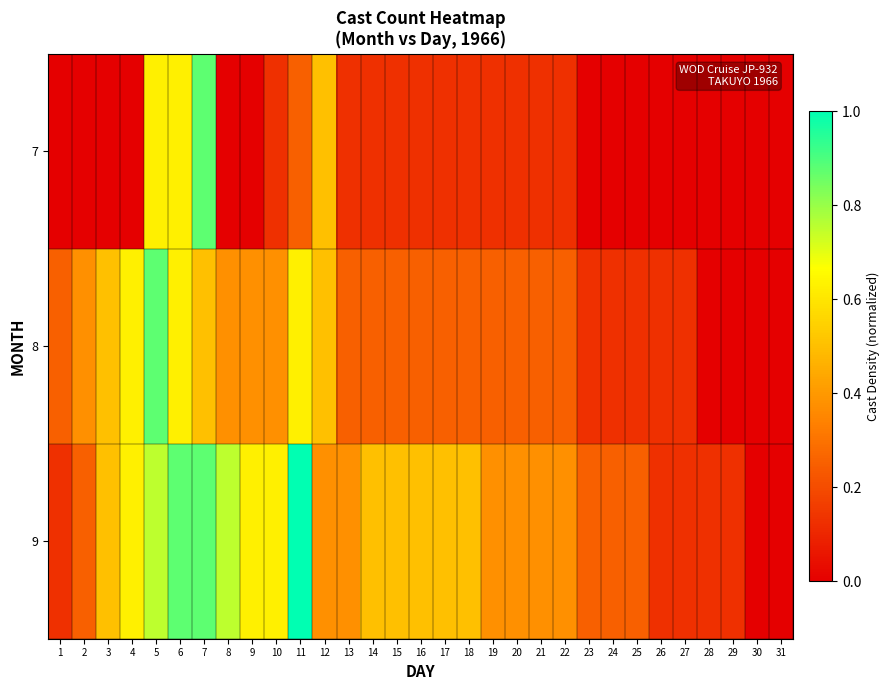

At 15, list the series in order from largest to smallest.

9, 8, 7